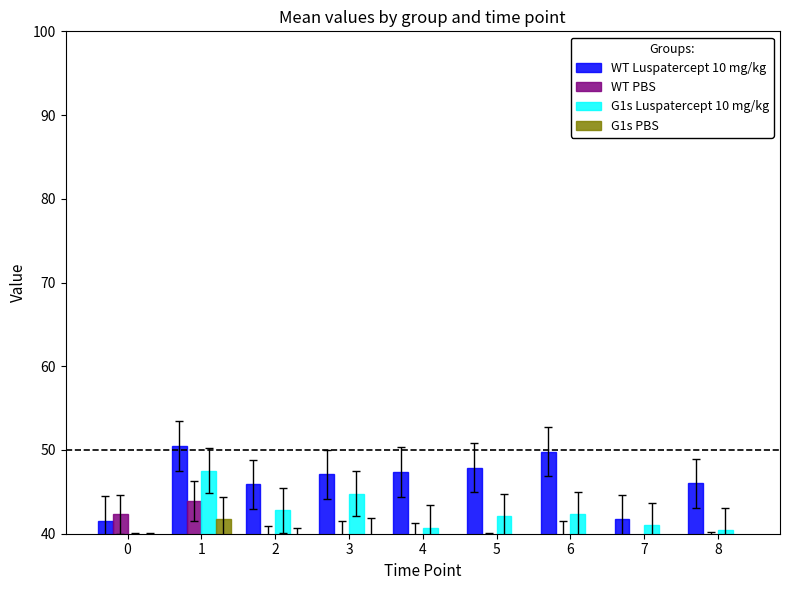

Reading left to right, list all the values displayed in this chart.

WT Luspatercept 10 mg/kg: 41.5	50.5	45.9	47.1	47.4	47.9	49.8	41.7	46.0
WT PBS: 42.3	43.9	38.5	39.2	38.9	37.7	39.2	35.4	37.8
G1s Luspatercept 10 mg/kg: 37.4	47.5	42.8	44.8	40.7	42.1	42.3	41.0	40.4
G1s PBS: 37.4	41.7	38.0	39.2	36.0	37.0	32.7	33.6	34.7